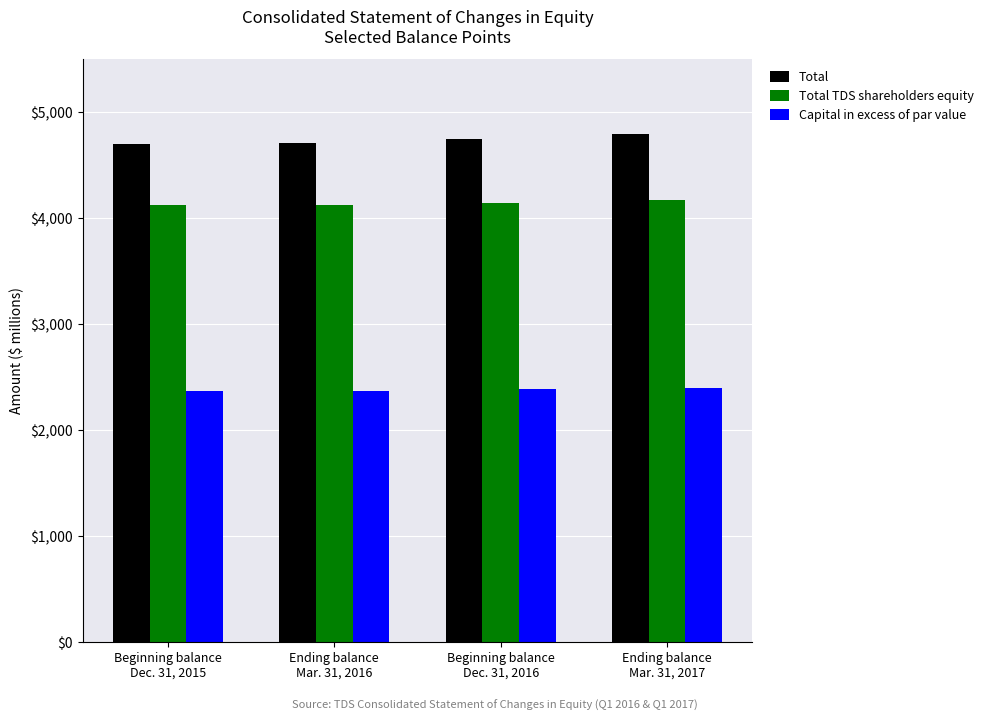

Which series has the largest total across all categories?

Total